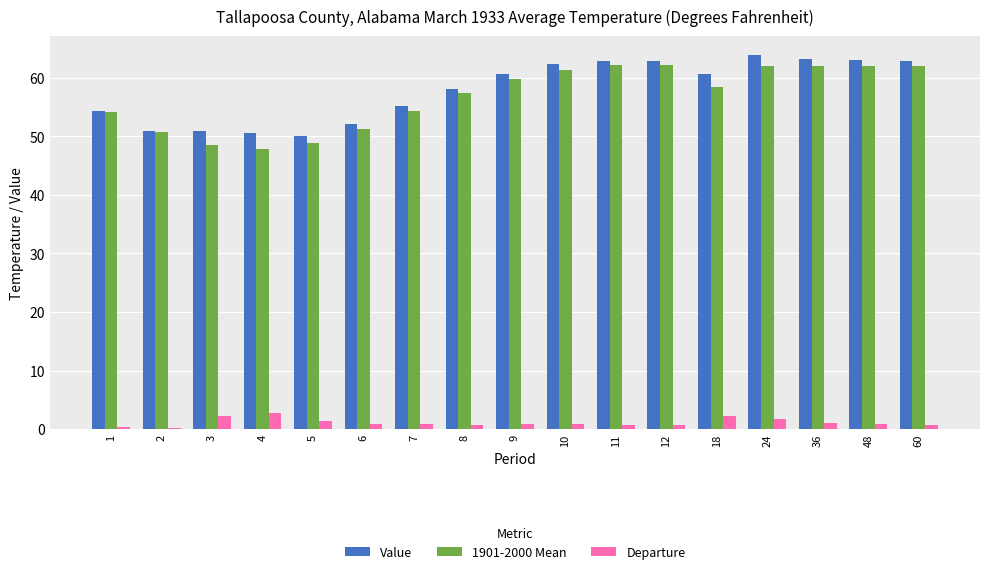

True or false: Value has a value of 12.5 at 3.

False